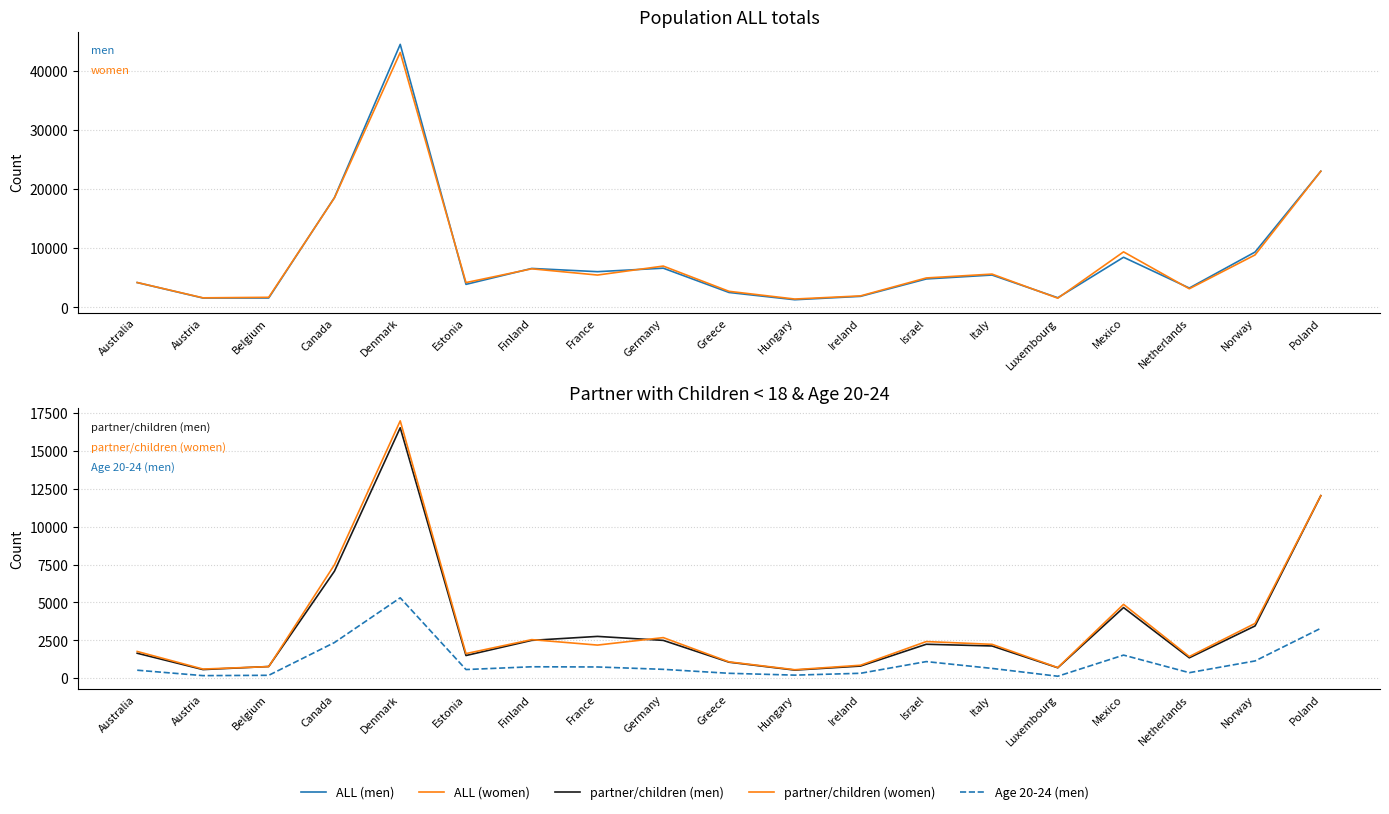

What is the sum of the Age 20-24 (men) values at Estonia and Belgium?

749